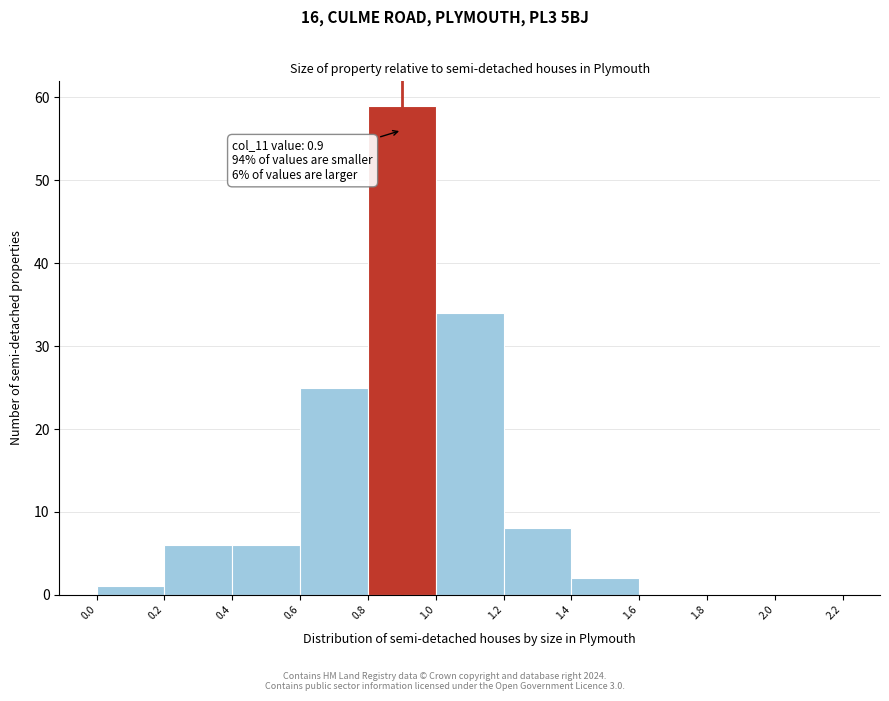

Which range on the x-axis has the tallest bar?

0.8 to 1.0